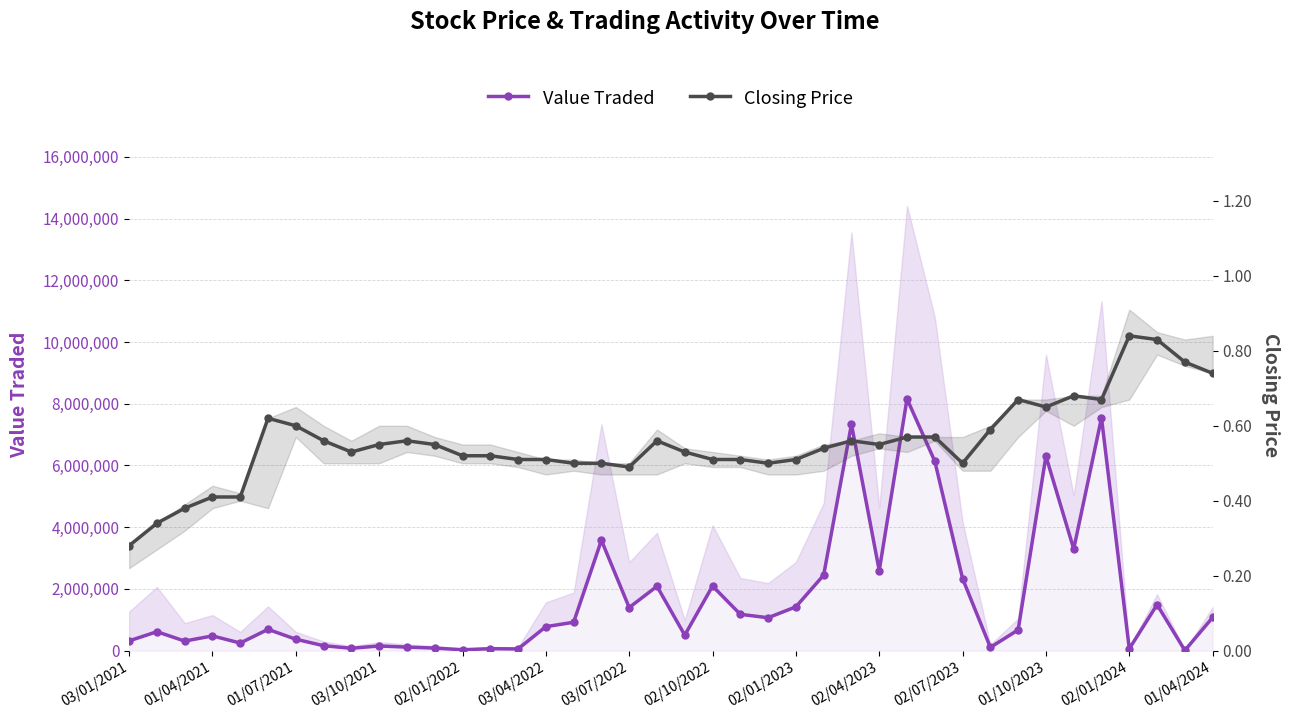

What position from the left is 01/04/2024?

40